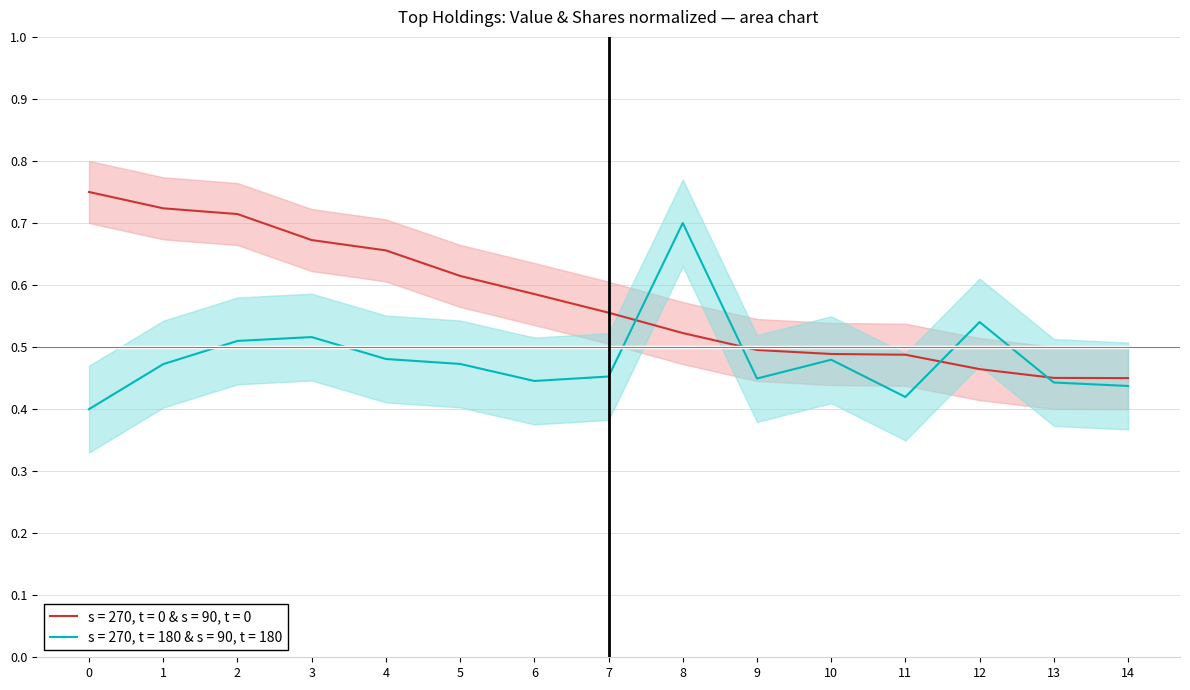

Is it true that s = 270, t = 0 & s = 90, t = 0 equals 0.3 at 8?

False